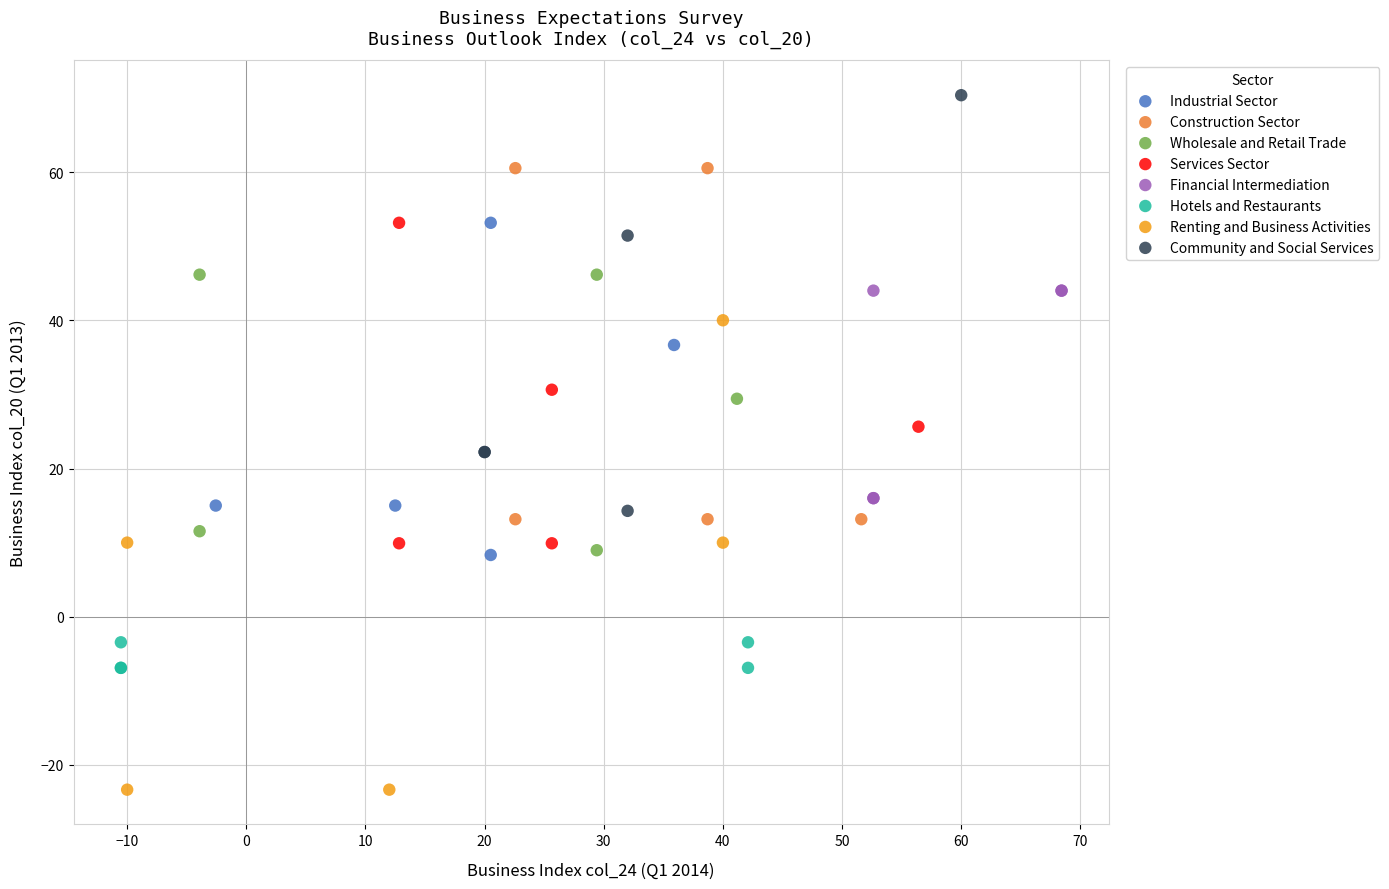

Which series reaches the maximum Y coordinate?

Community and Social Services